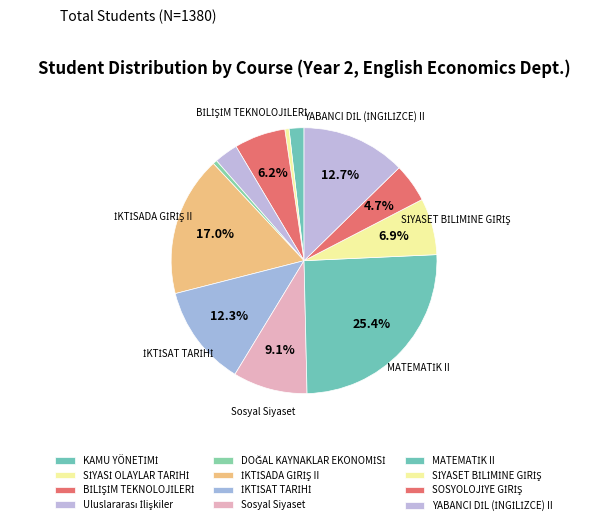

To the nearest percent, what portion does YABANCI DİL (İNGİLİZCE) II represent?

13%